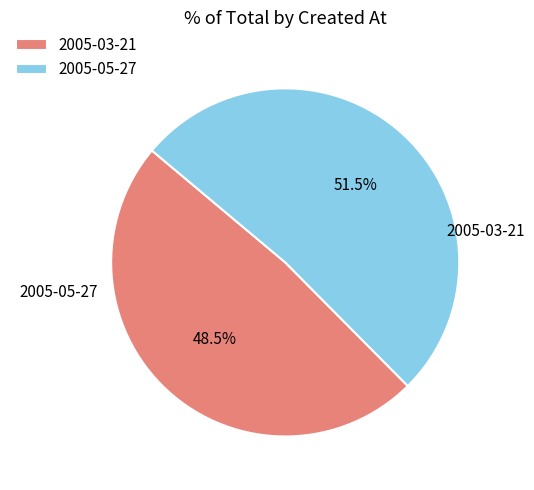

To the nearest percent, what is the combined percentage of 2005-05-27 and 2005-03-21?

100%